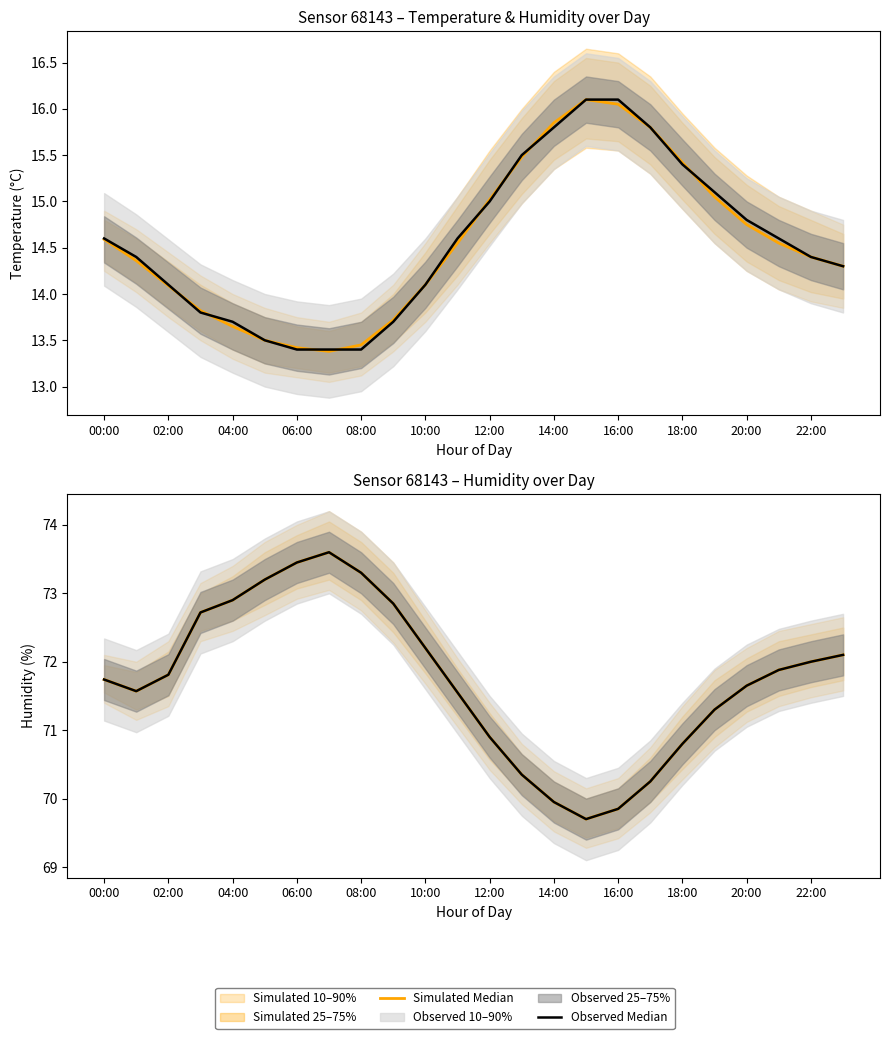

In Simulated Median, how many points are higher than both neighbors (excluding endpoints)?

1